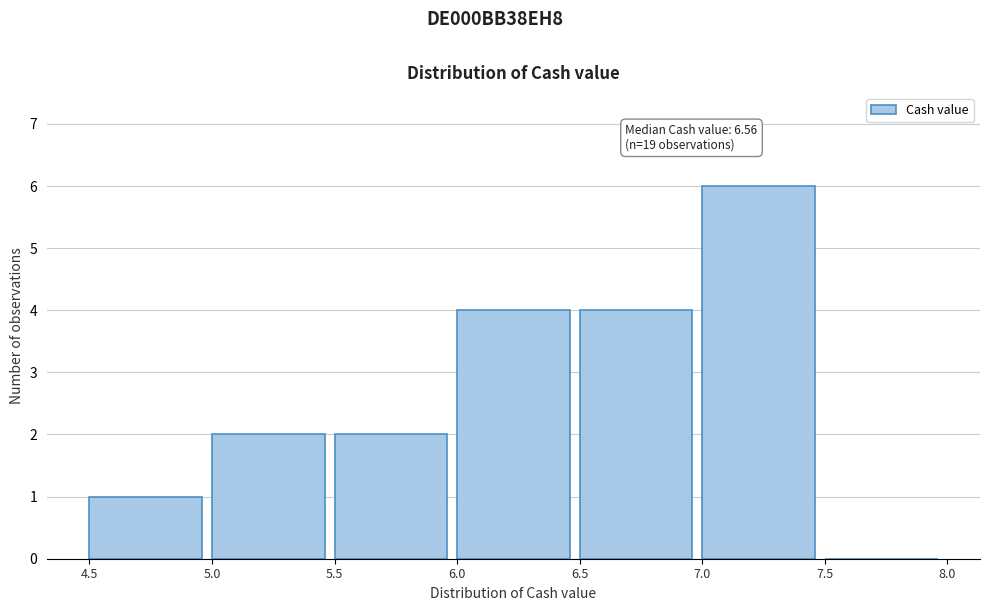

Which range on the x-axis has the tallest bar?

7.0 to 7.5